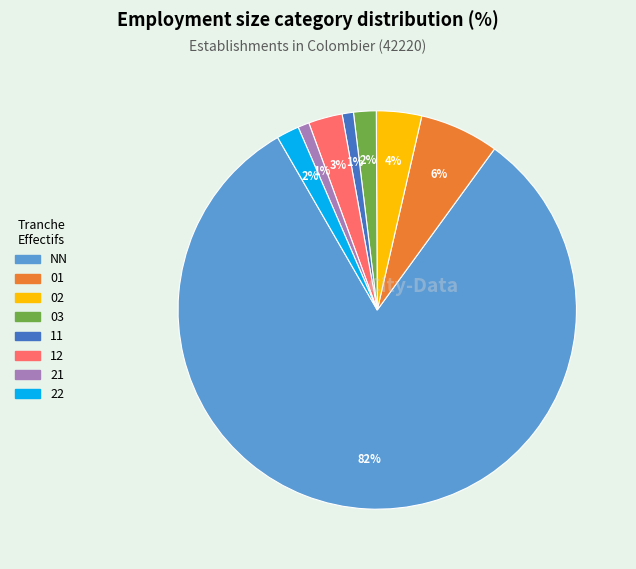

Is the sum of 01 and 22 greater than half?

No